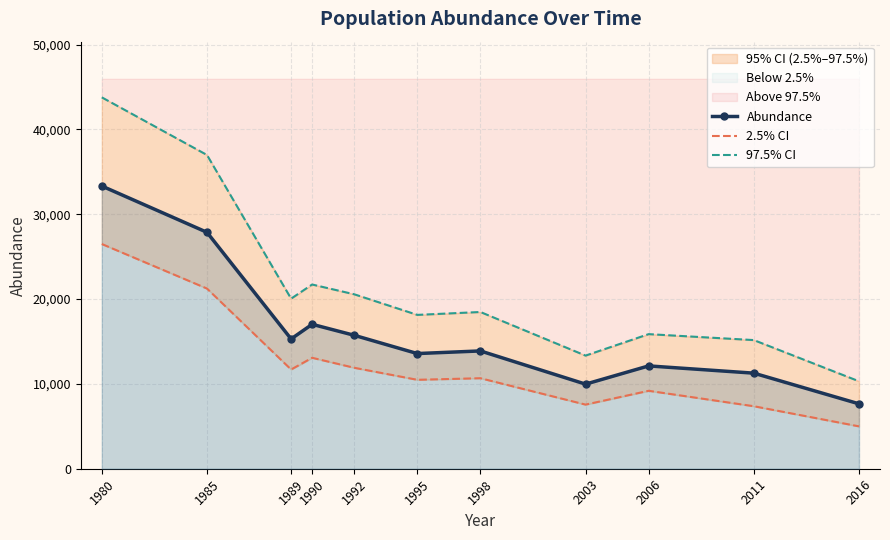

What is the sum of all 97.5% CI values?

234394